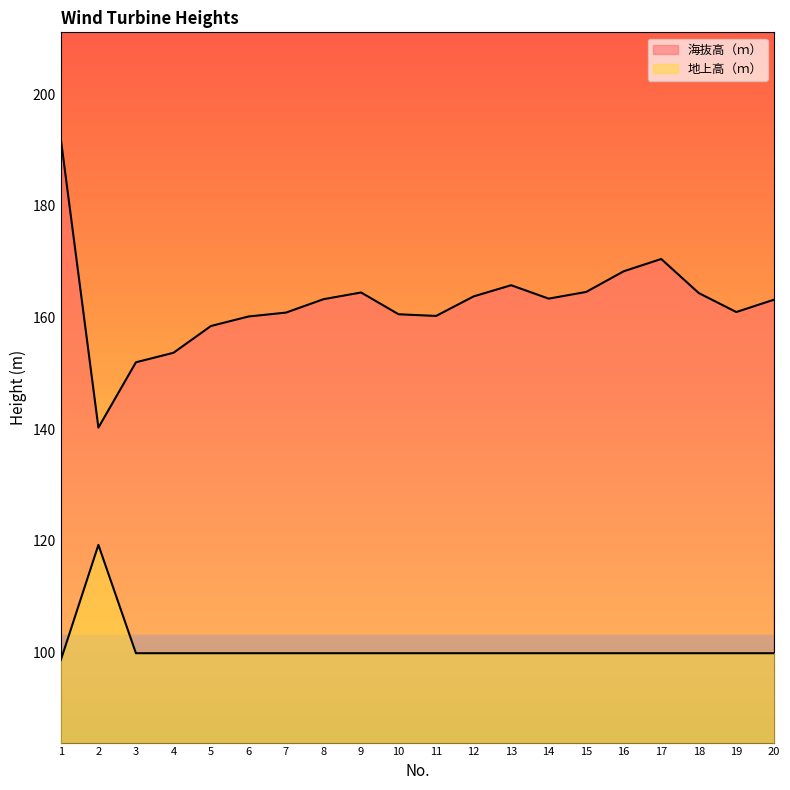

Rank the categories by 地上高（ｍ） value from lowest to highest.

1, 3, 4, 5, 6, 7, 8, 9, 10, 11, 12, 13, 14, 15, 16, 17, 18, 19, 20, 2